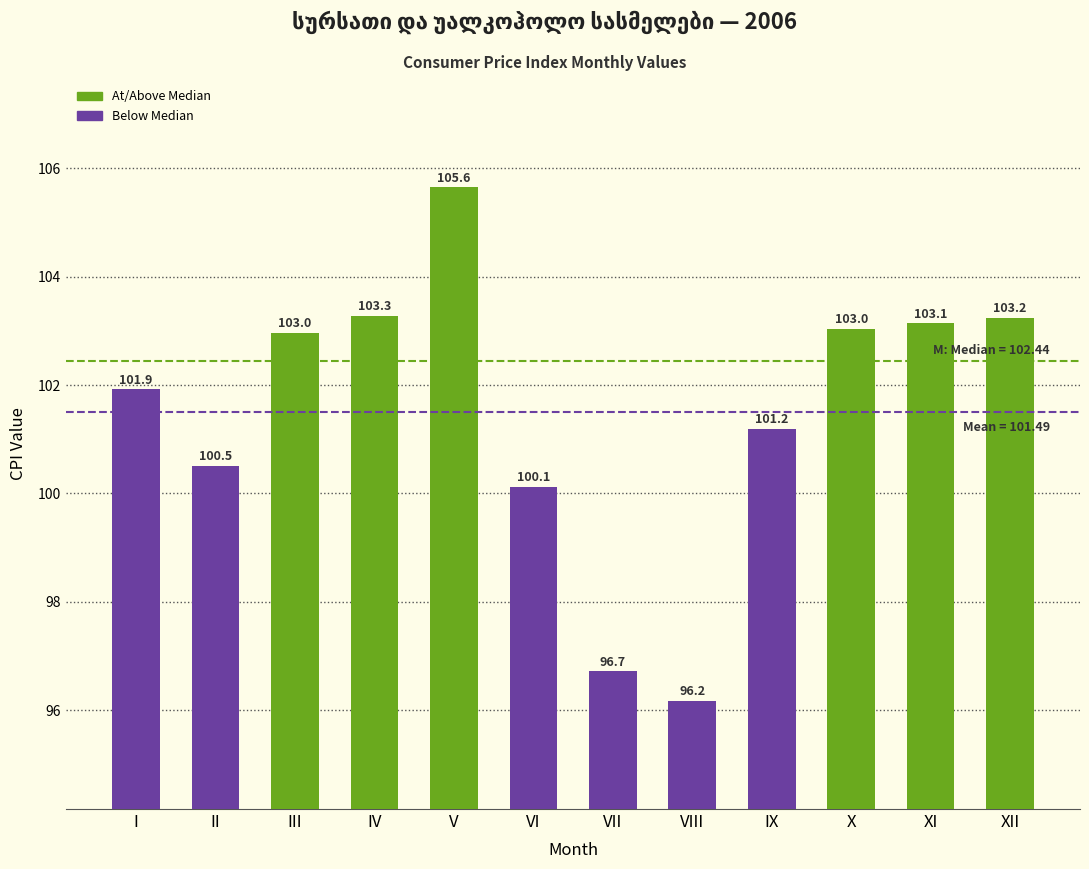

Reading left to right, extract all data points from this chart.

101.9	100.5	103.0	103.3	105.6	100.1	96.7	96.2	101.2	103.0	103.1	103.2